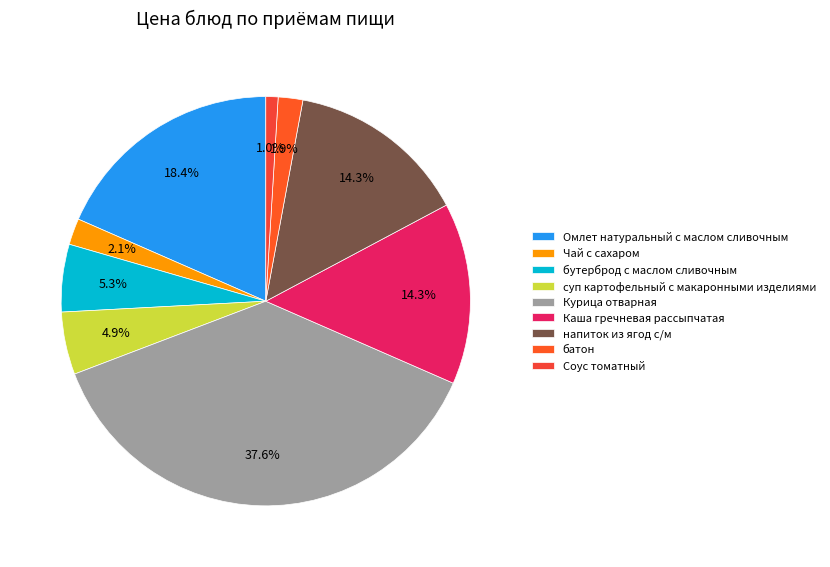

To the nearest percent, what is the difference between the largest and smallest slice percentages?

37%